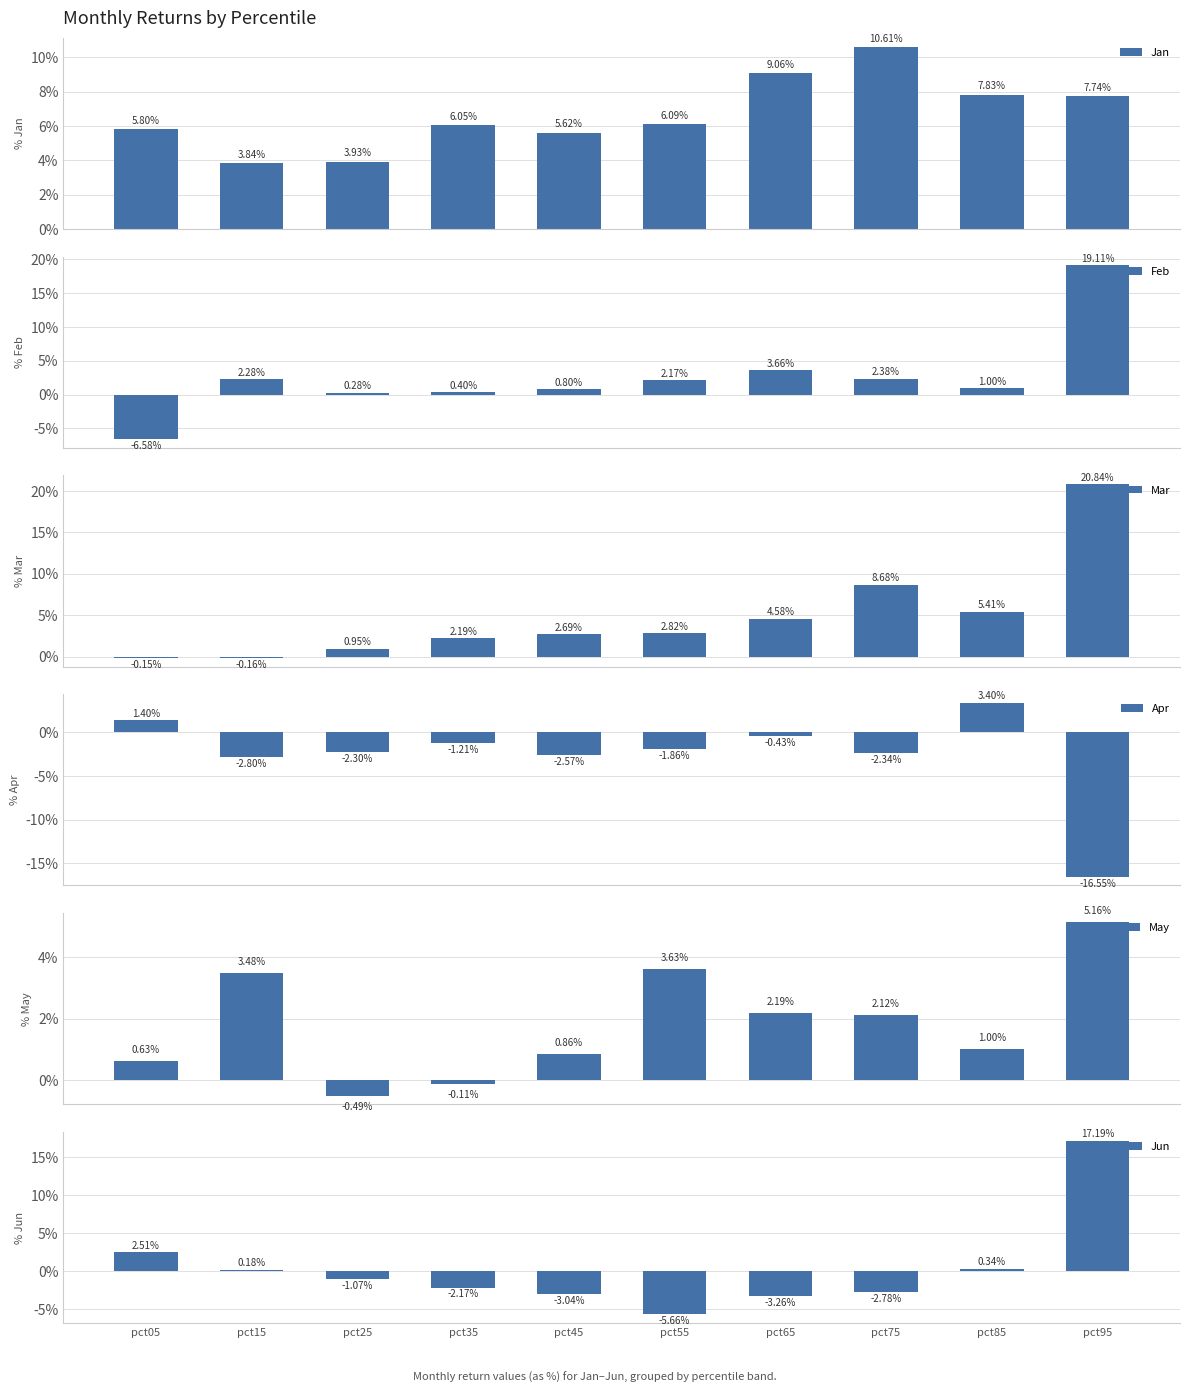

Is it true that Mar equals 0.1 at pct95?

False